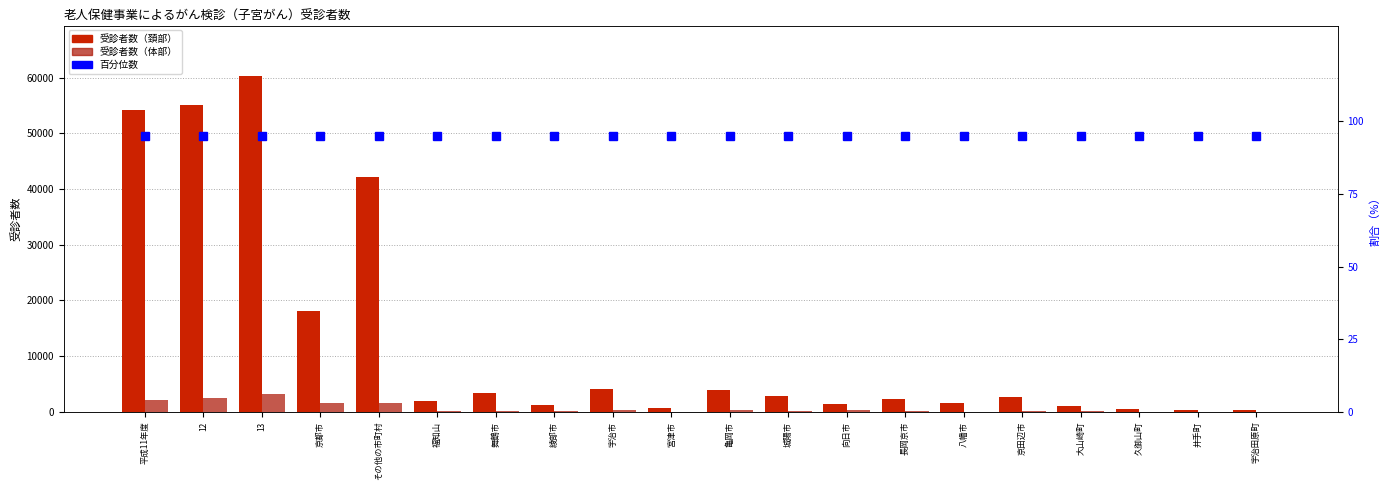

True or false: 受診者数（頚部） has a value of 1427 at 向日市.

True